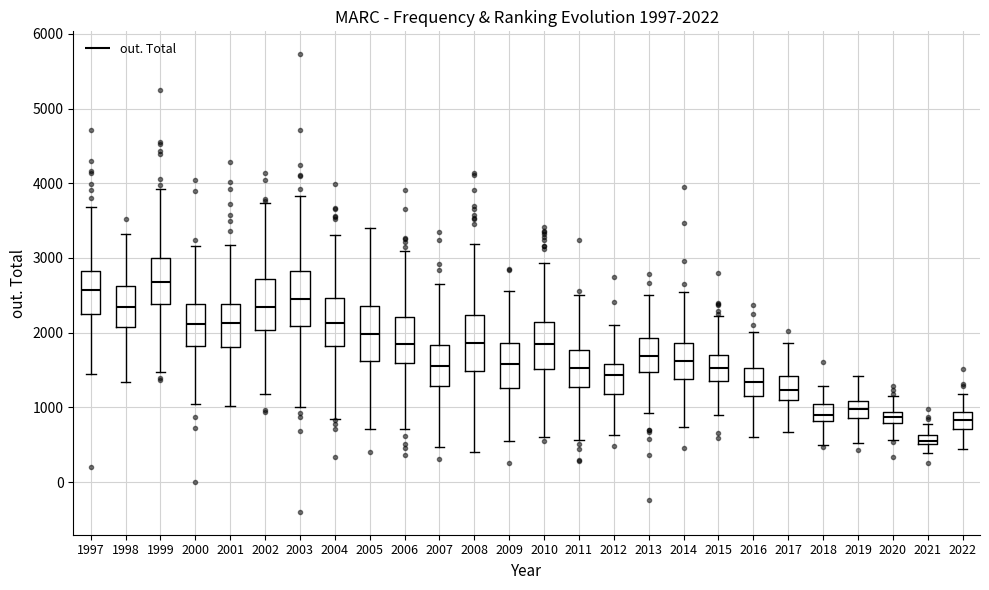

Which box's median line is the highest?

1999